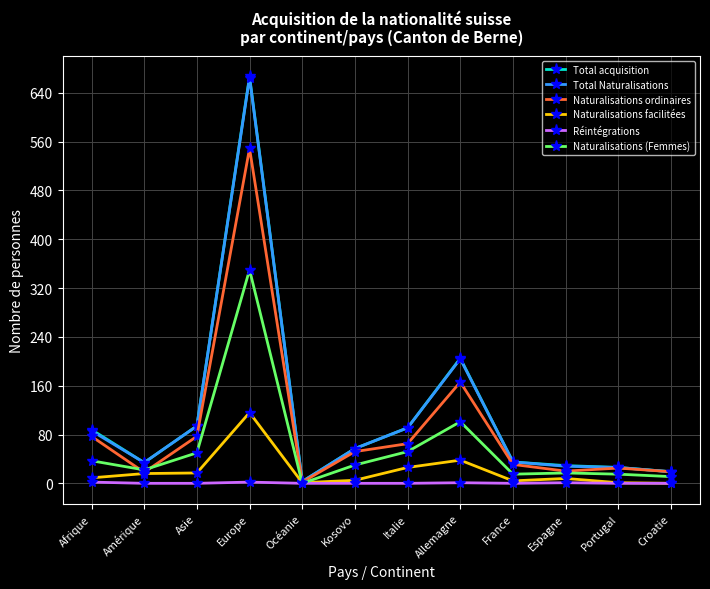

Where is Naturalisations ordinaires nearest to the value 275?

Allemagne